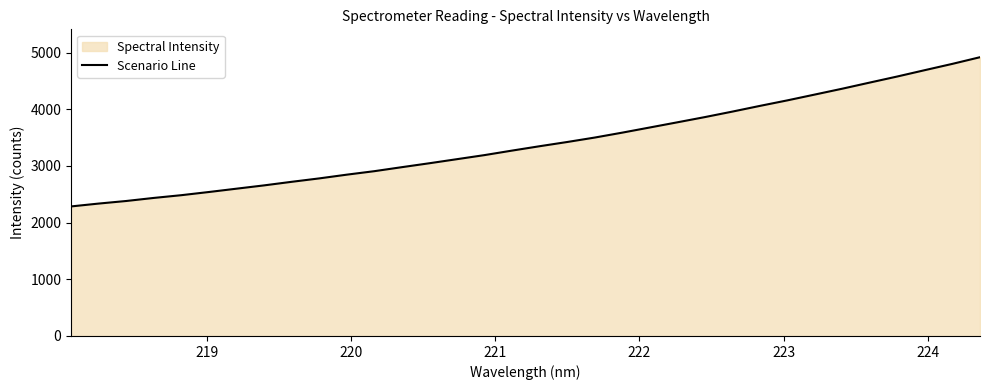

What is the difference between the maximum and minimum values?

2632.6